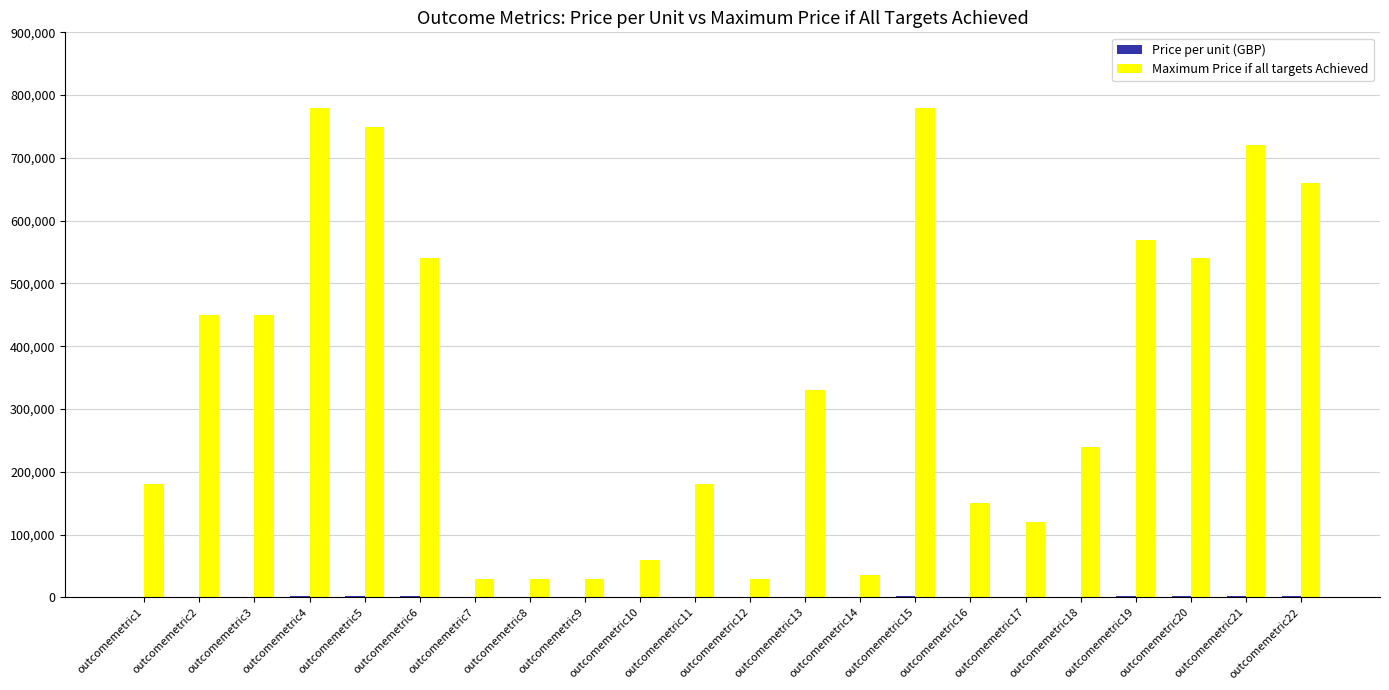

What is the maximum value shown in the chart?

780000